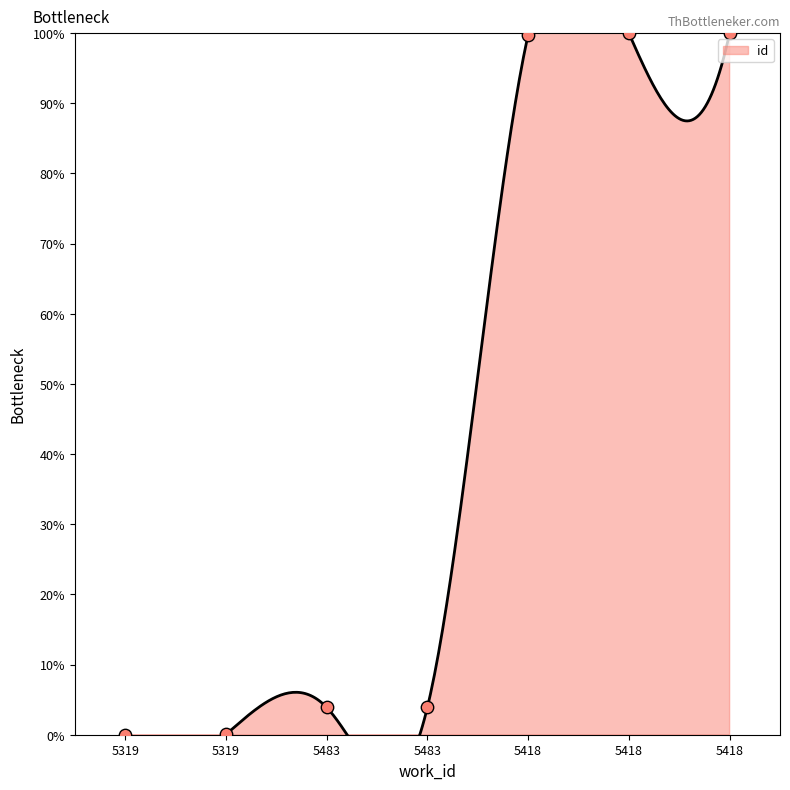

What is the ratio of the value at 5418 to the value at 5483?

25.6